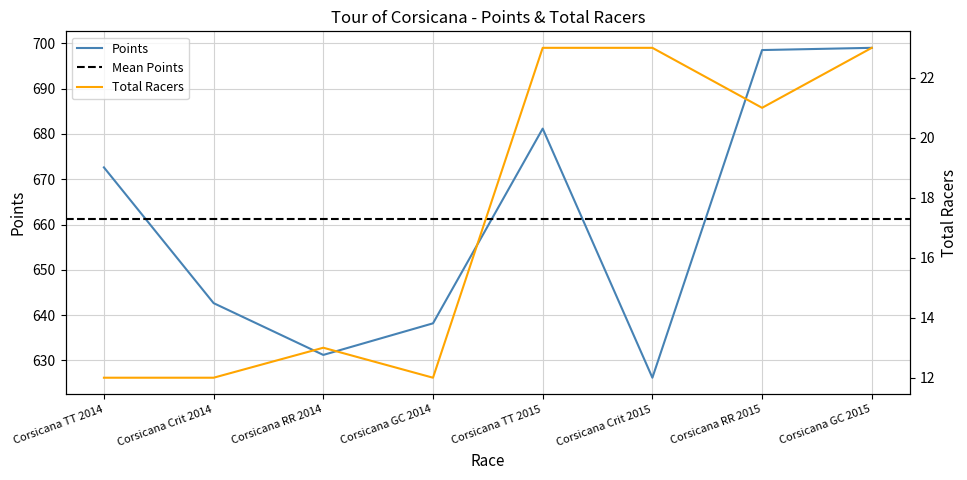

True or false: Points and Total Racers cross at least once.

False